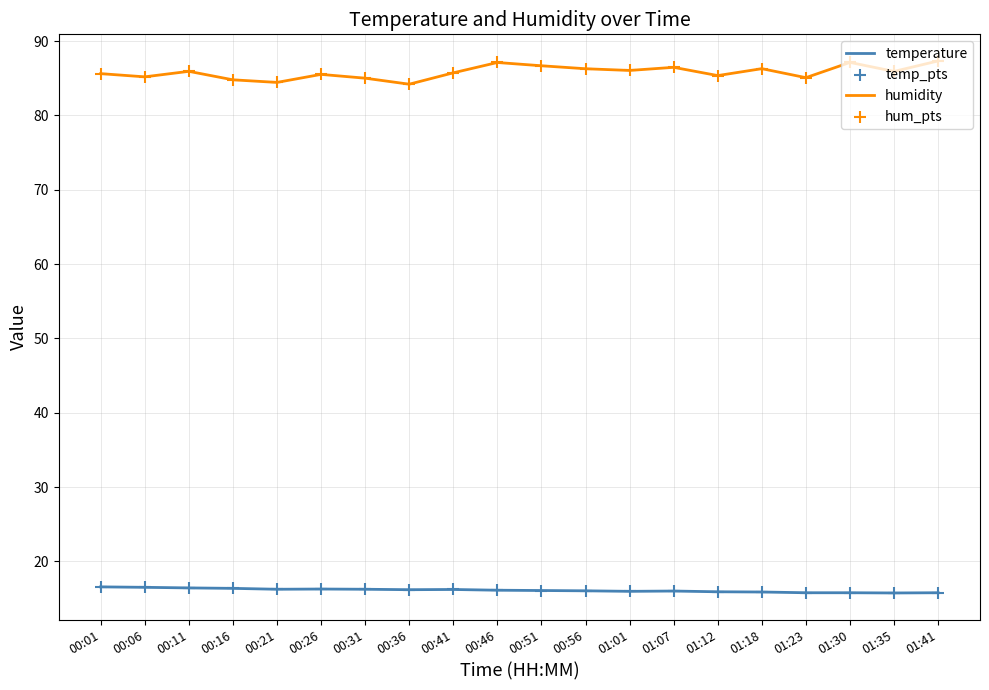

What is the total value across all series at 00:46?

103.2